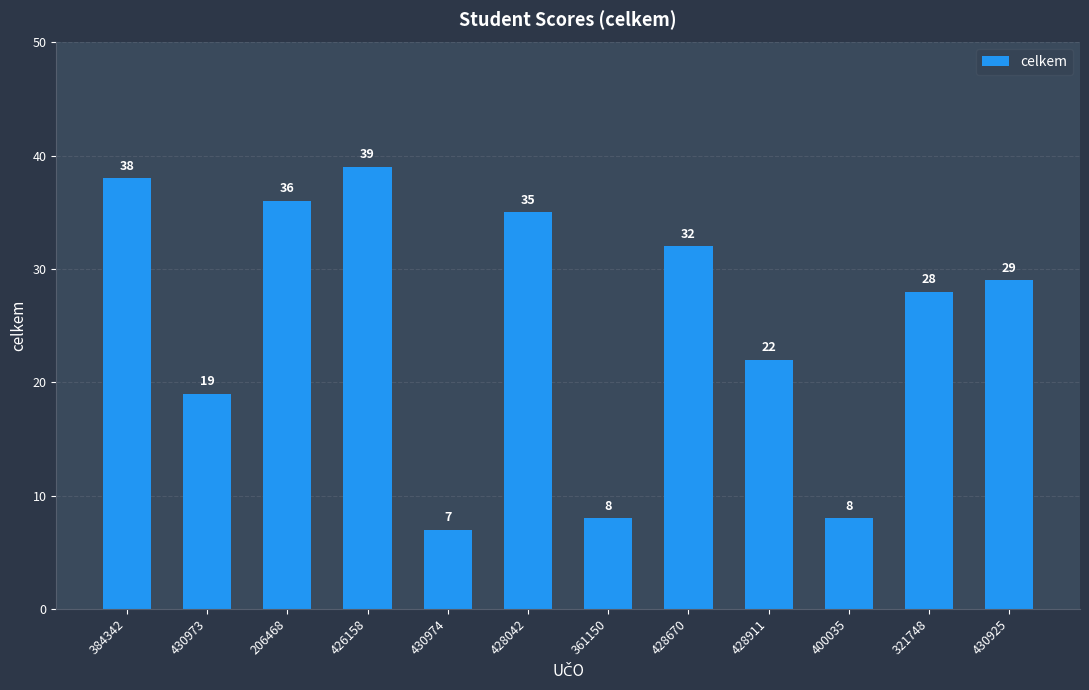

At which label is the value closest to 23?

428911